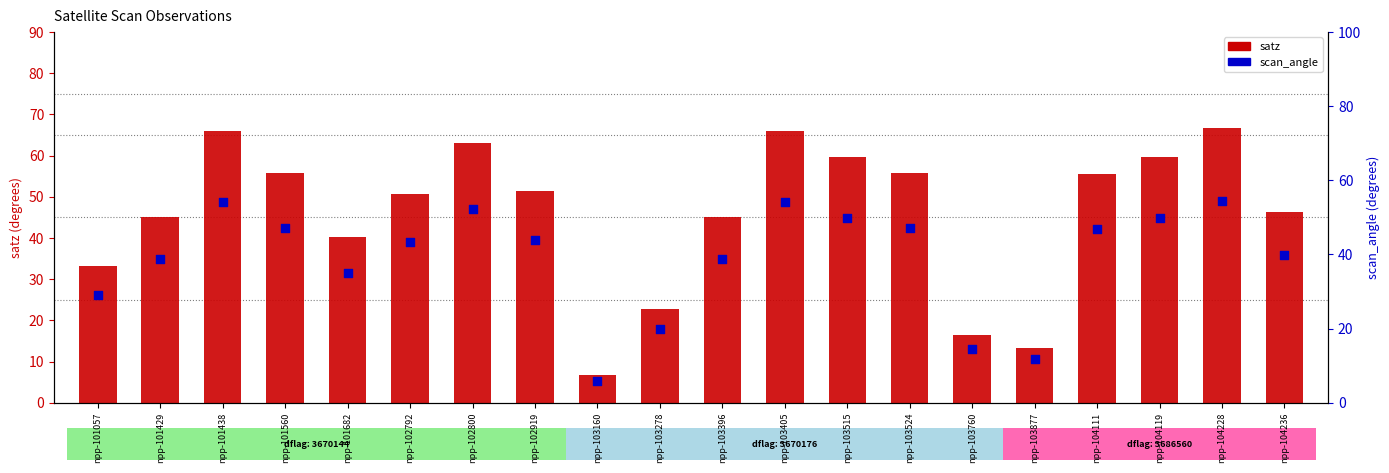

At which category is the sum across all series the highest?

npp-104228